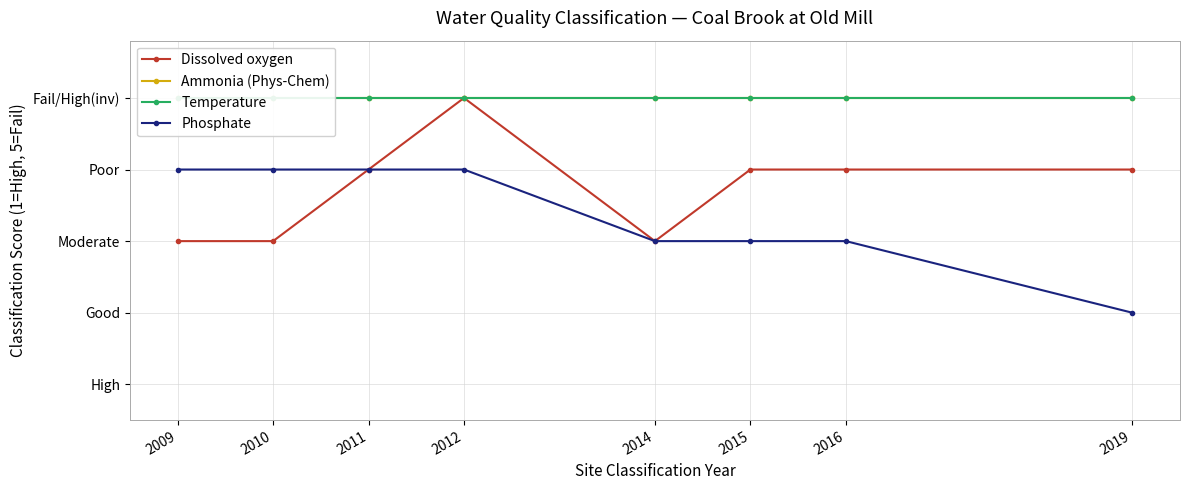

At 2011, list the series in order from smallest to largest.

Dissolved oxygen, Phosphate, Ammonia (Phys-Chem), Temperature